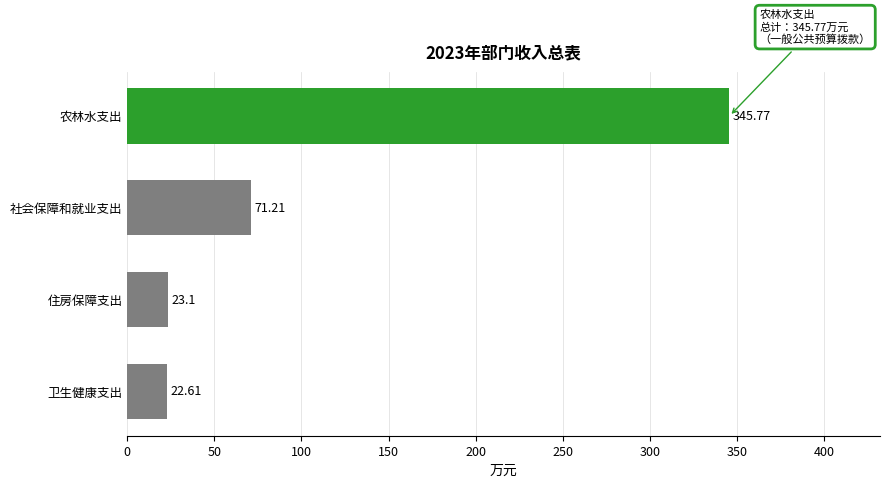

List the labels in order of value, largest first.

农林水支出, 社会保障和就业支出, 住房保障支出, 卫生健康支出